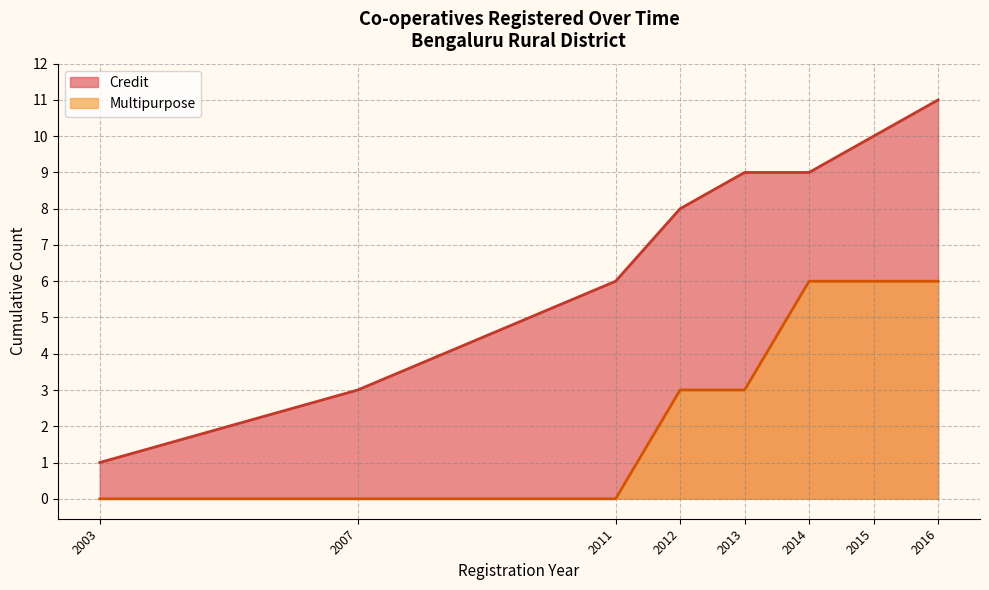

True or false: Multipurpose (line) and Credit (line) cross at least once.

False